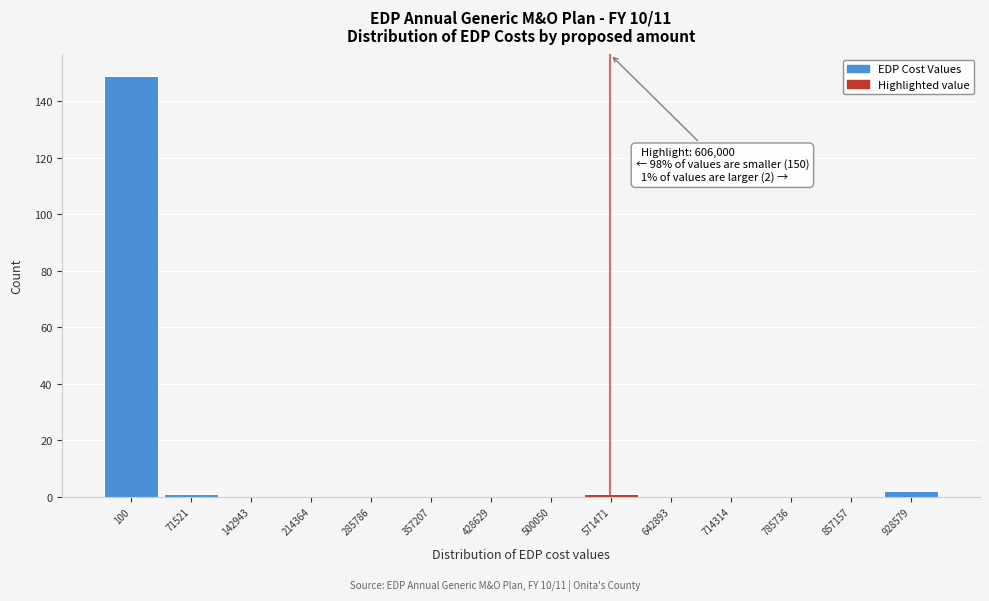

Reading right to left, transcribe all the data shown in this chart.

928579=2	857157=0	785736=0	714314=0	642893=0	571471=1	500050=0	428629=0	357207=0	285786=0	214364=0	142943=0	71521=1	100=149